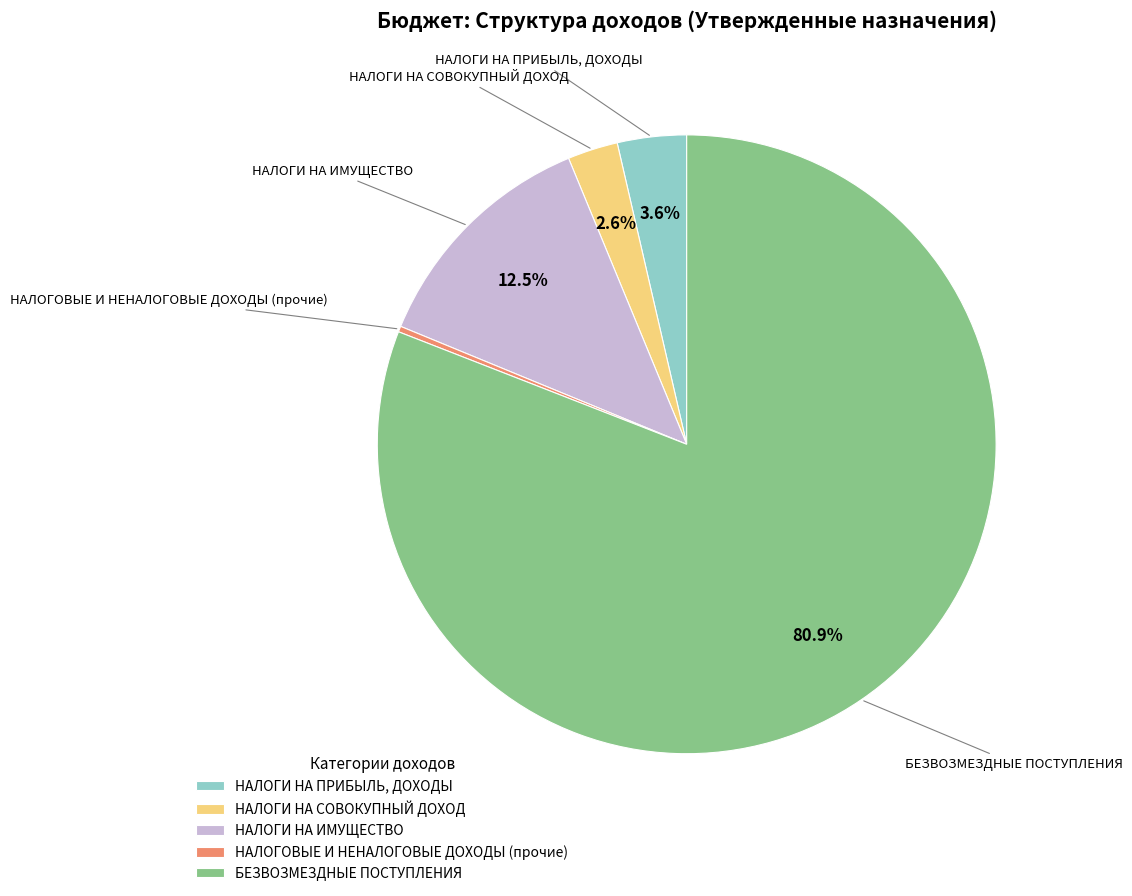

To the nearest percent, what is the difference between the НАЛОГИ НА СОВОКУПНЫЙ ДОХОД and НАЛОГИ НА ИМУЩЕСТВО slice percentages?

10%